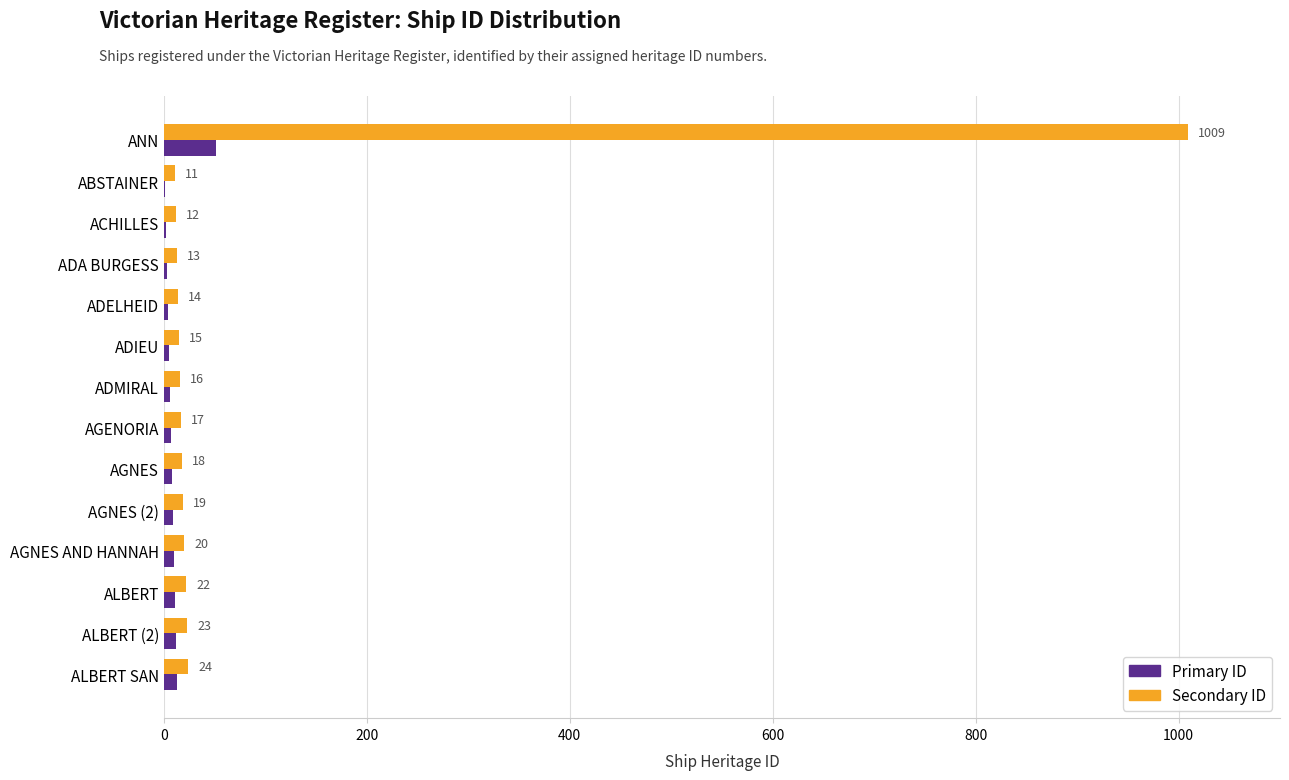

Where is Secondary ID nearest to the value 510?

ALBERT SAN